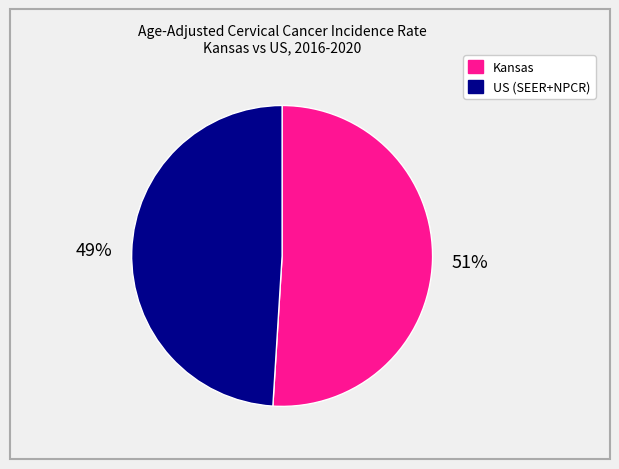

The Kansas slice represents 51% of the pie. True or false?

True